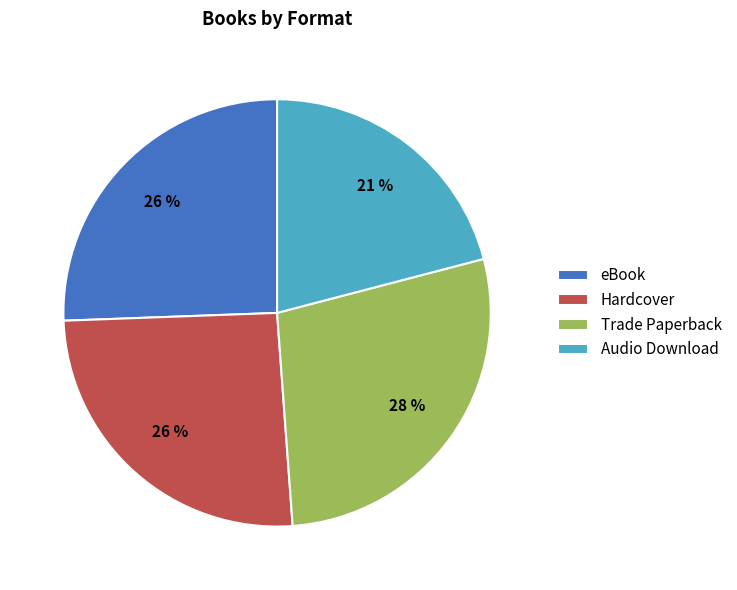

Count the number of slices in the pie.

4